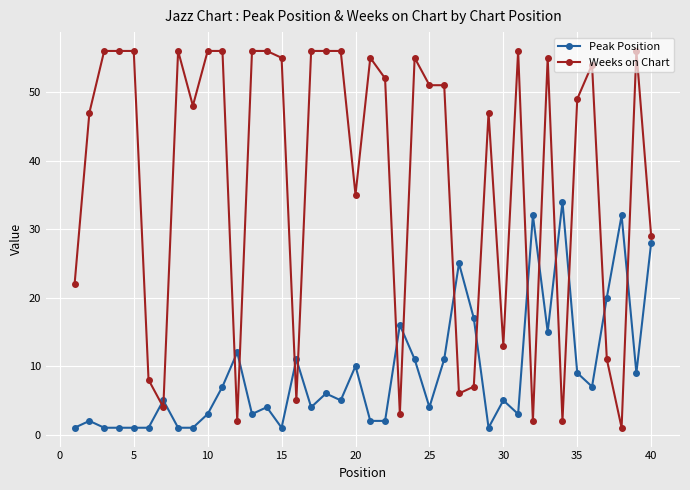

What is the average value of the Weeks on Chart series?

37